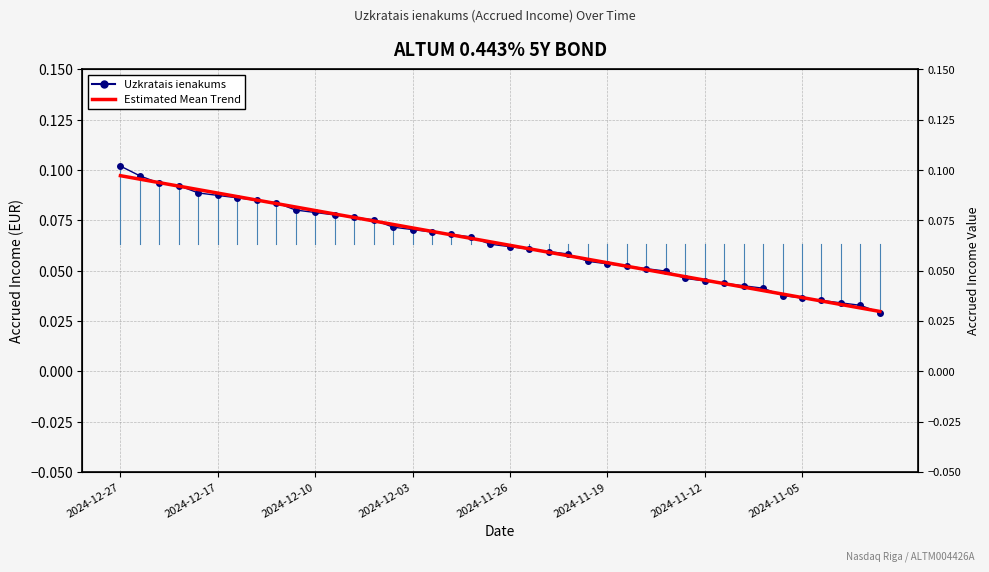

Which series changed the most between 12 and 33?

Estimated Mean Trend